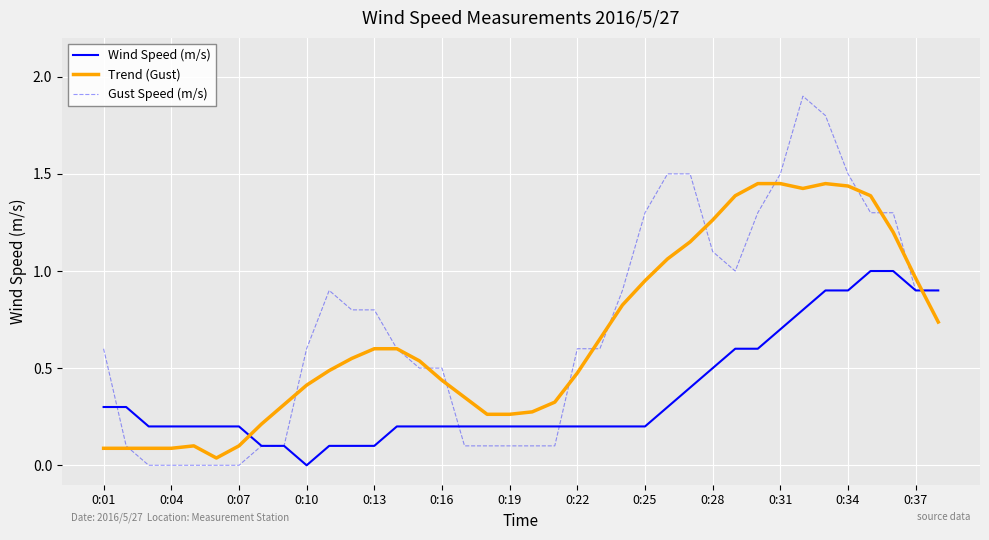

After their last crossing, which series has the higher values: Trend (Gust) or Wind Speed (m/s)?

Wind Speed (m/s)